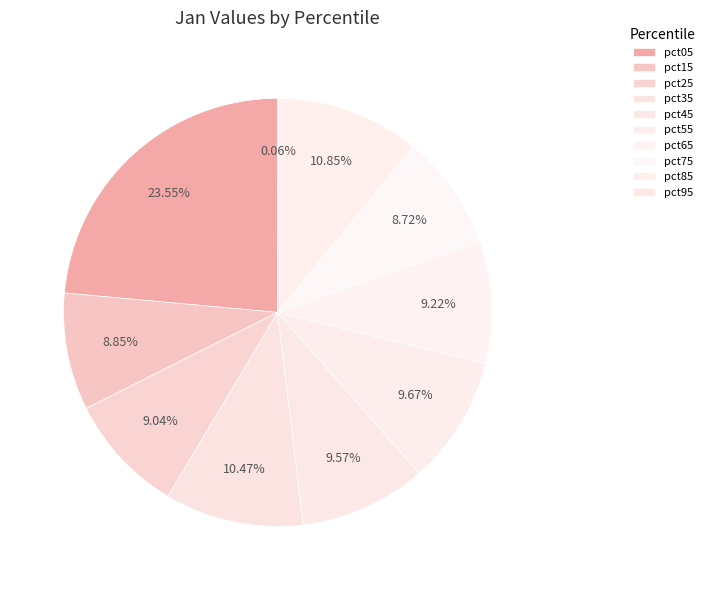

How many slices are in this pie chart?

10